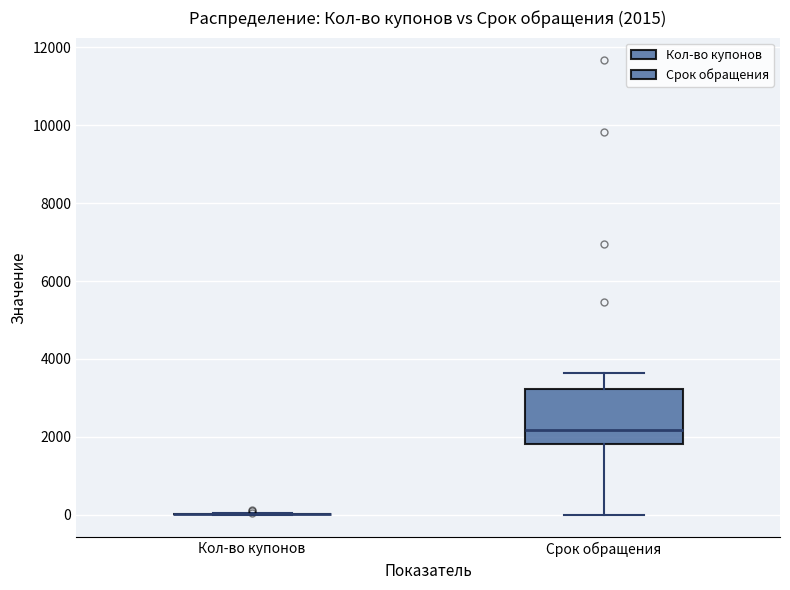

Which box is the tallest, from its lower edge to its upper edge?

Срок обращения